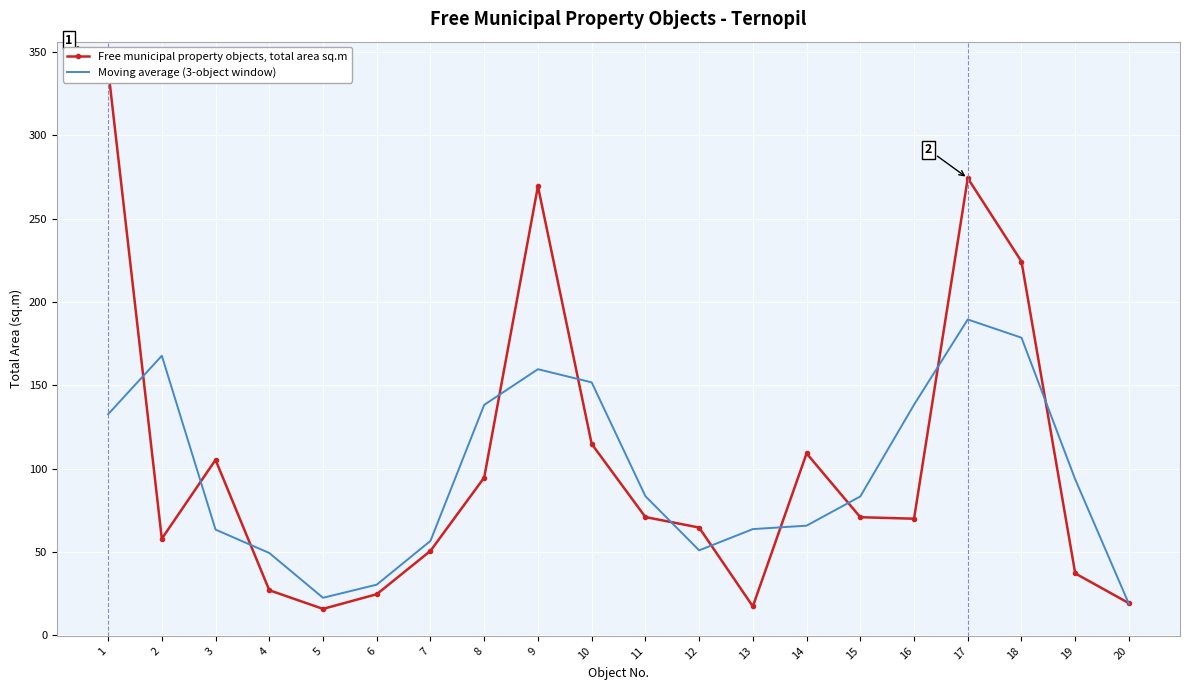

Which series has the largest range (max minus min)?

Free municipal property objects, total area sq.m